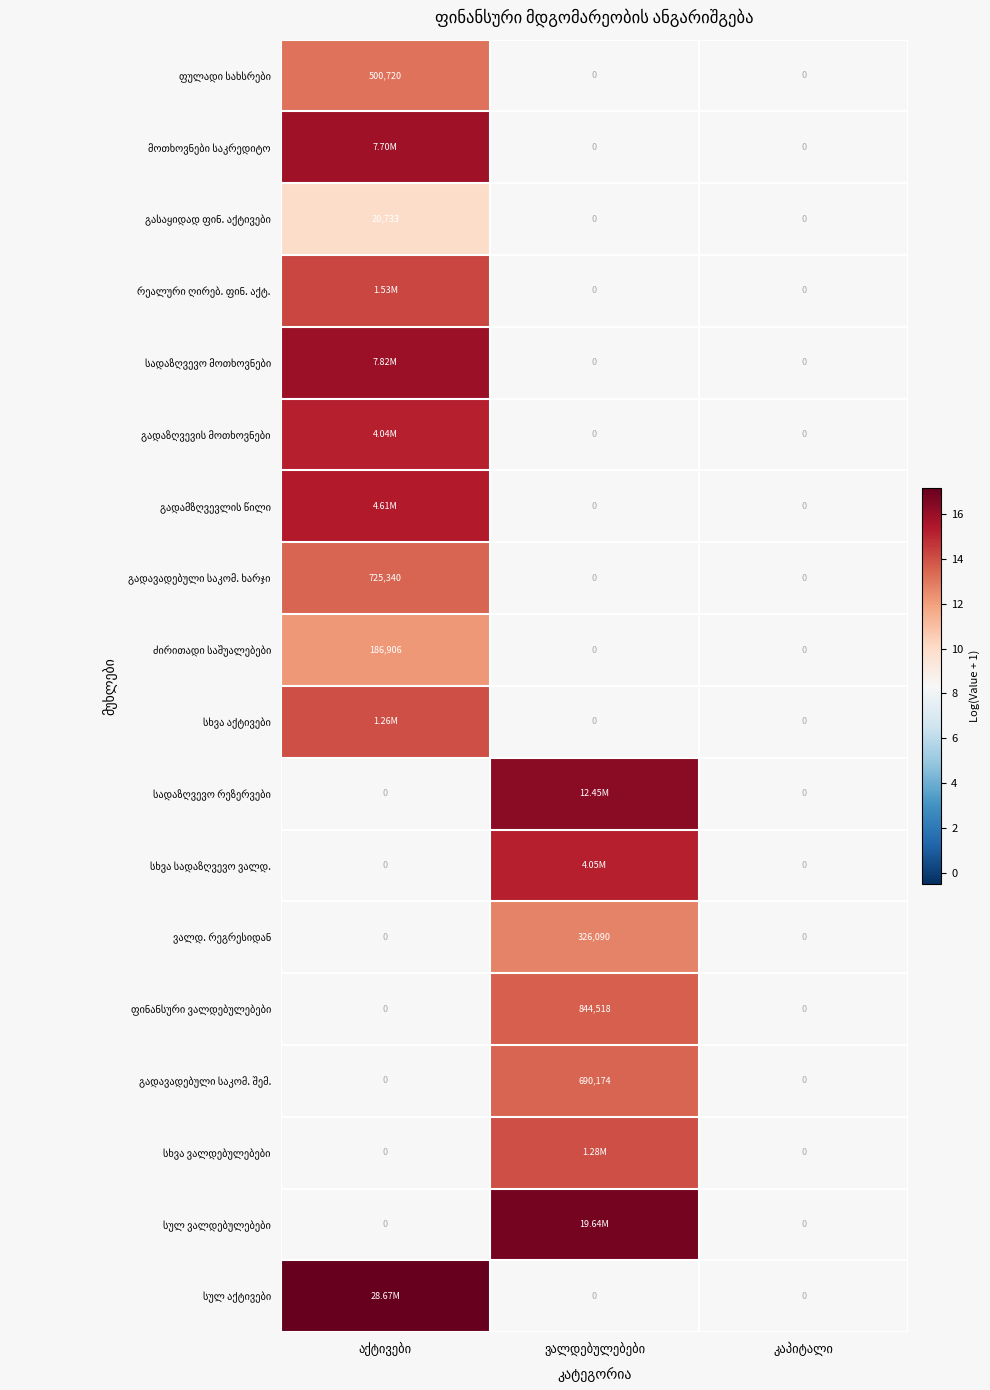

What is the approximate value of სულ აქტივები at აქტივები?

17.2